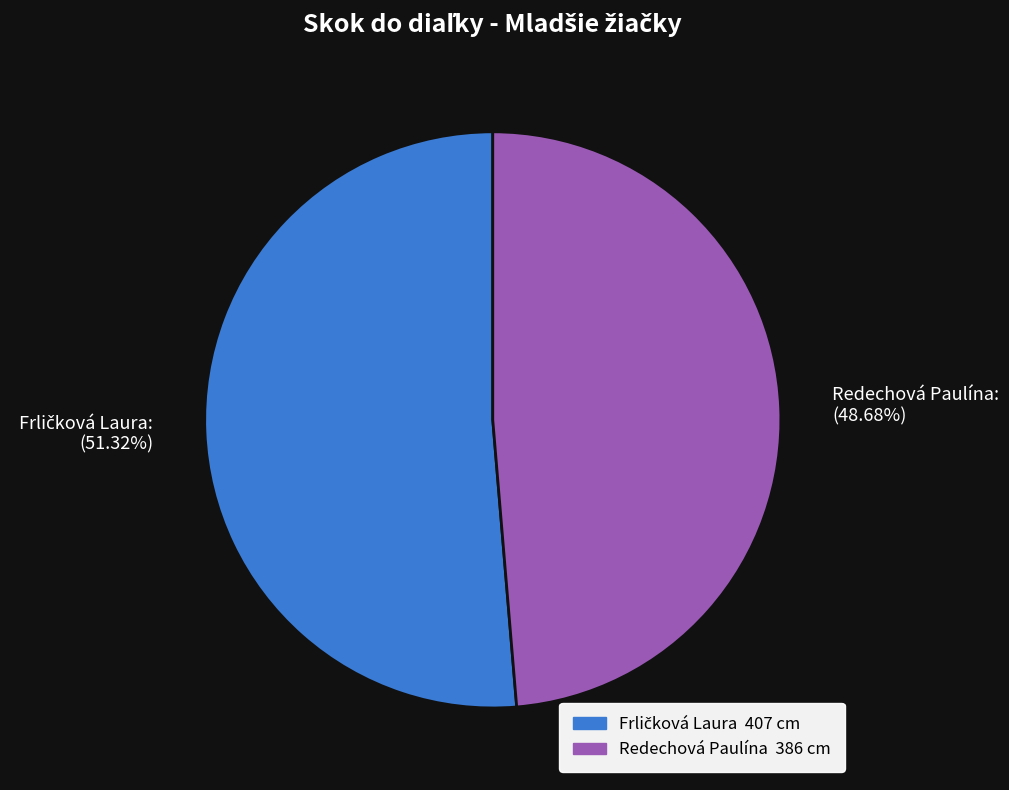

Which category has the smallest portion of the pie?

Redechová Paulína